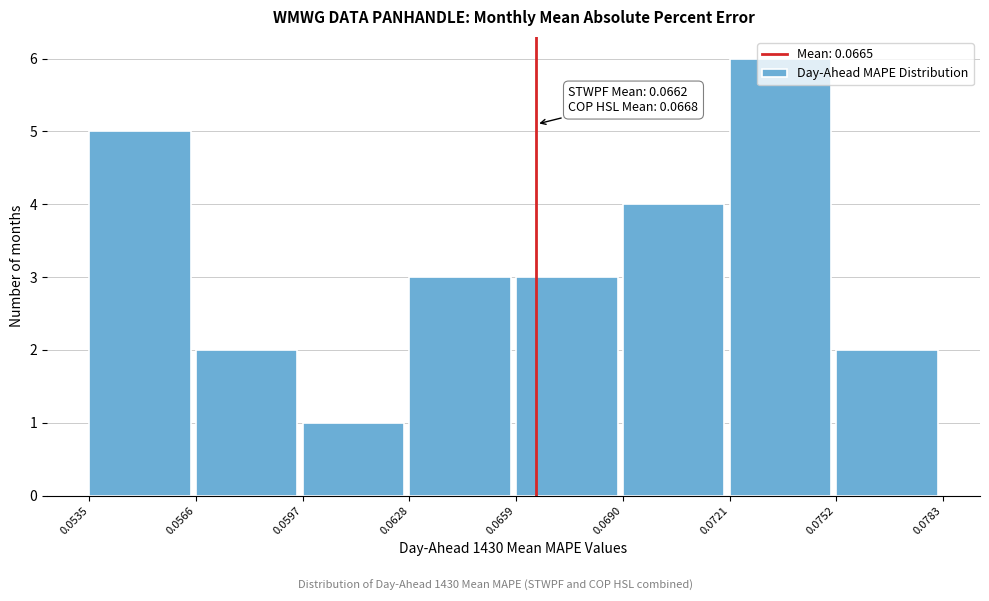

Which range on the x-axis has the tallest bar?

0.0721 to 0.0752